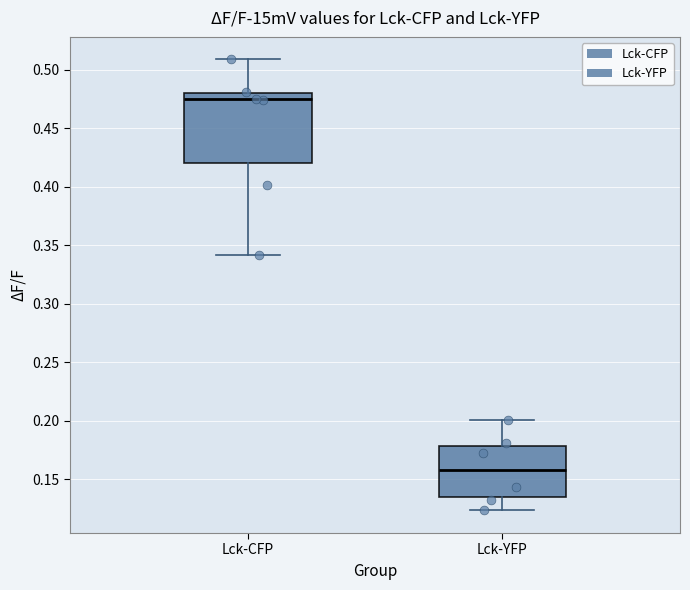

Comparing the boxes themselves (not the whiskers), which one is the tallest?

Lck-CFP